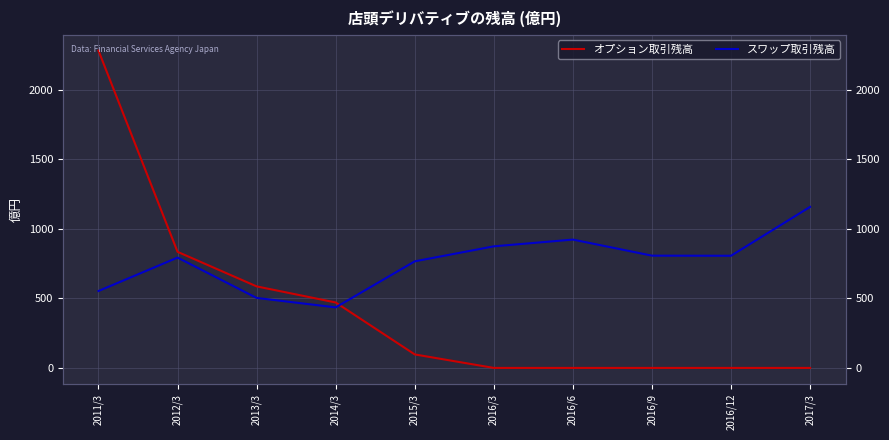

Is it true that スワップ取引残高 equals 874.8 at 2016/3?

True